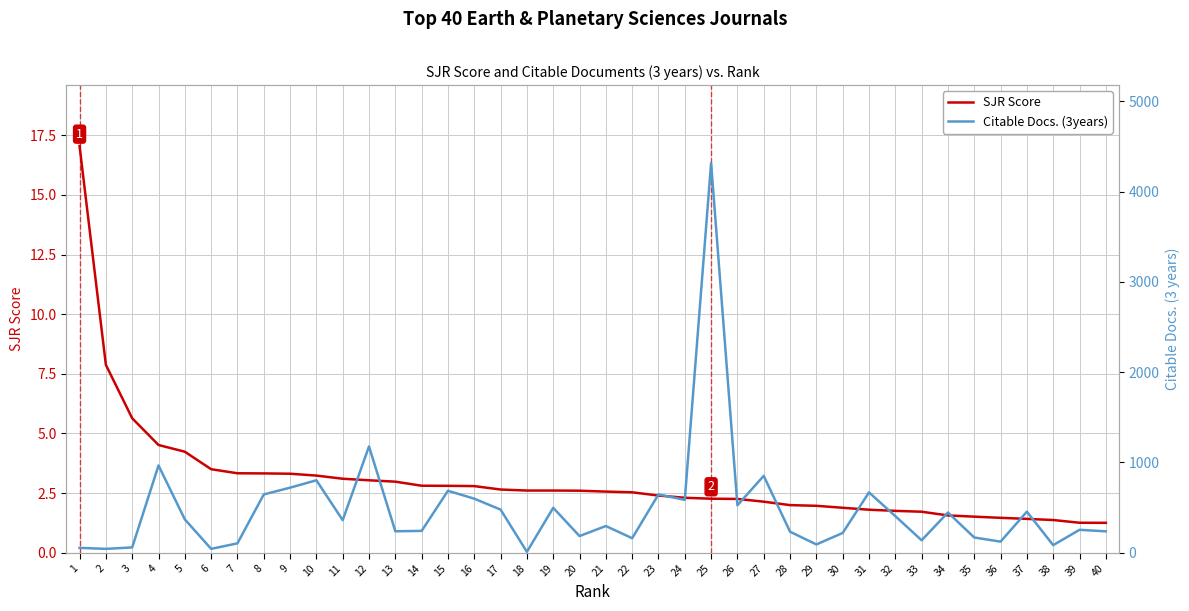

What is the sum of all Citable Docs. (3years) values?

19157.0